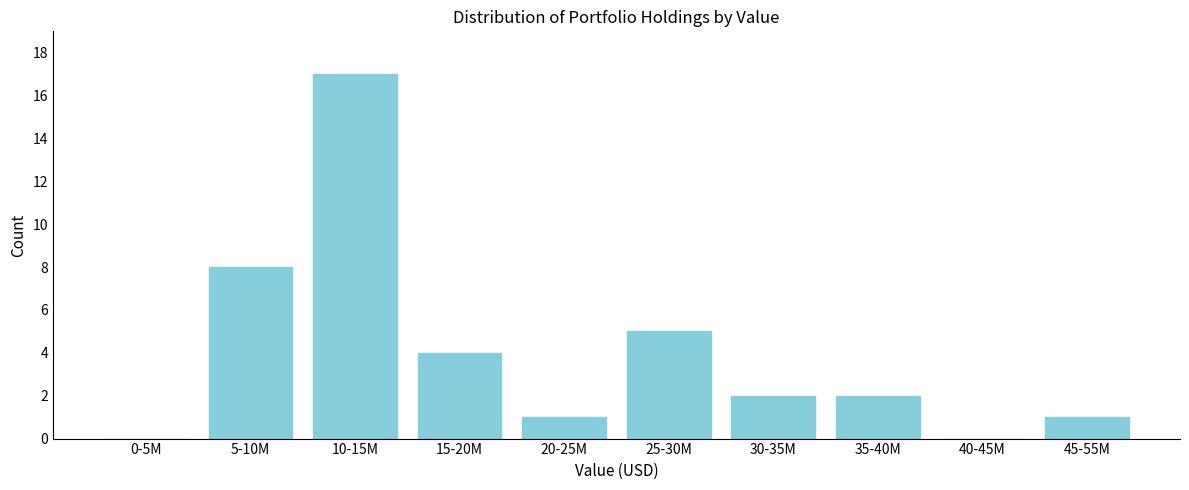

Reading right to left, list all the values displayed in this chart.

45-55M=1	40-45M=0	35-40M=2	30-35M=2	25-30M=5	20-25M=1	15-20M=4	10-15M=17	5-10M=8	0-5M=0